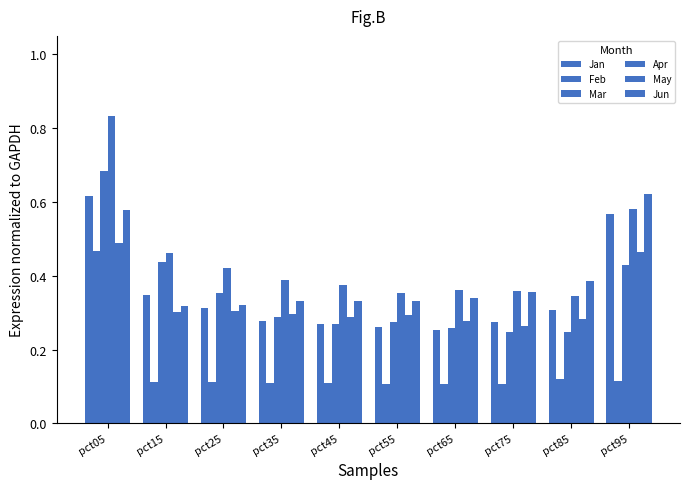

Is the value of Apr at pct25 greater than the value of Mar at pct05?

No